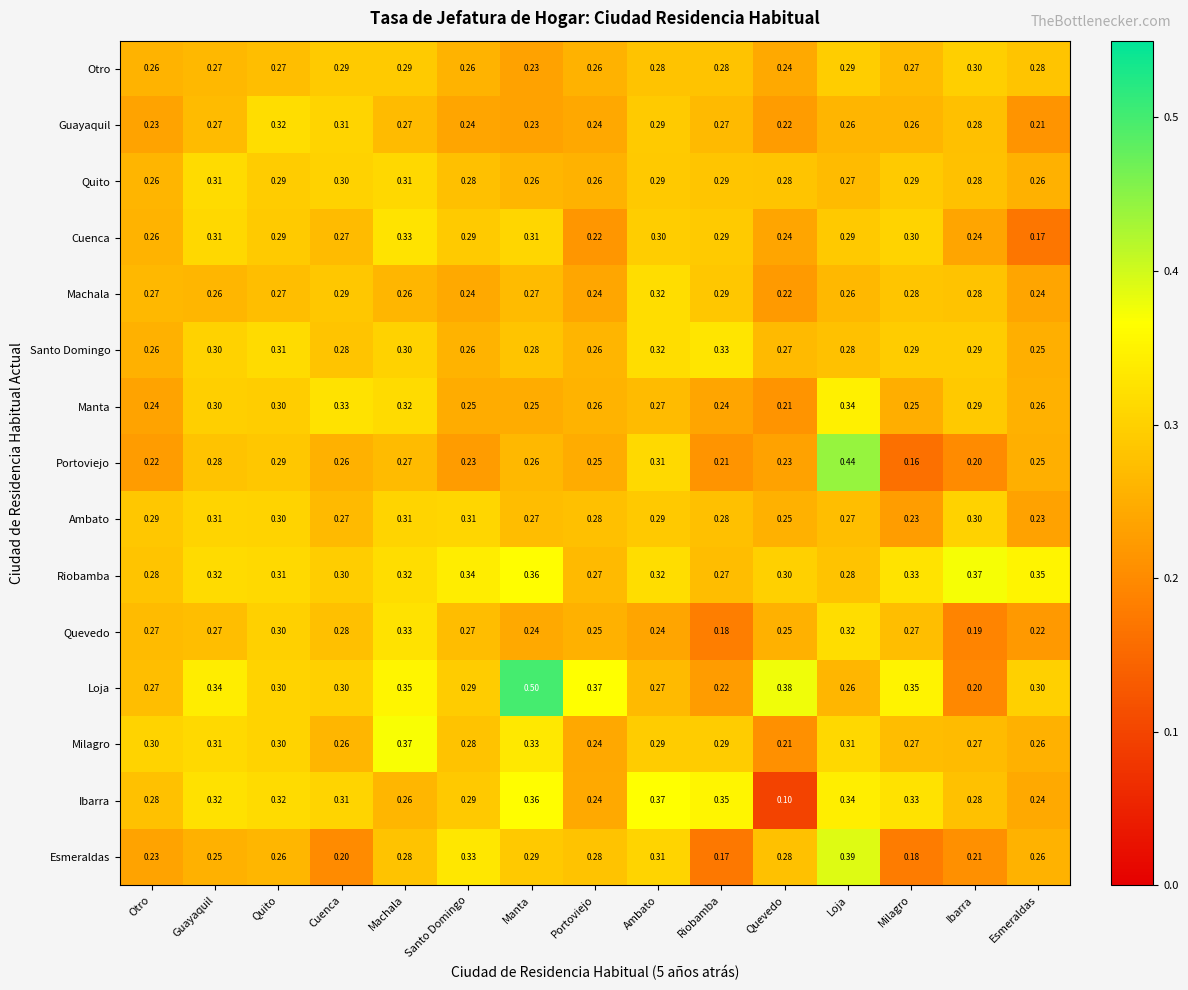

Which category has the lowest value across all series?

Quevedo